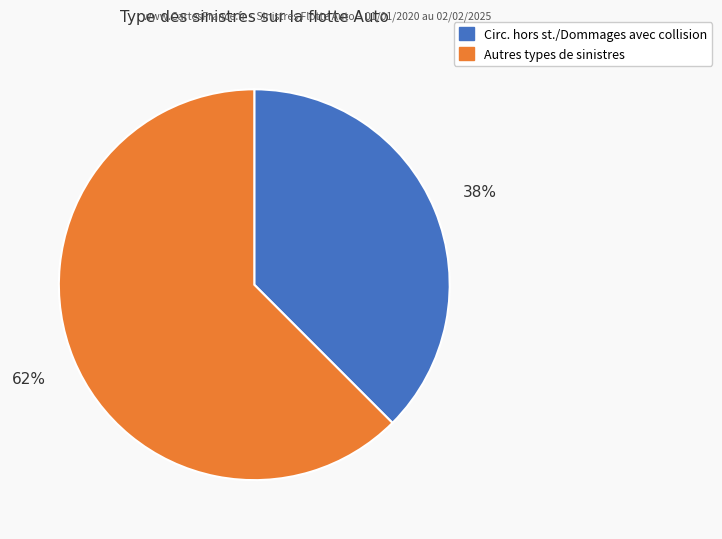

To the nearest percent, what is the average slice percentage?

50%